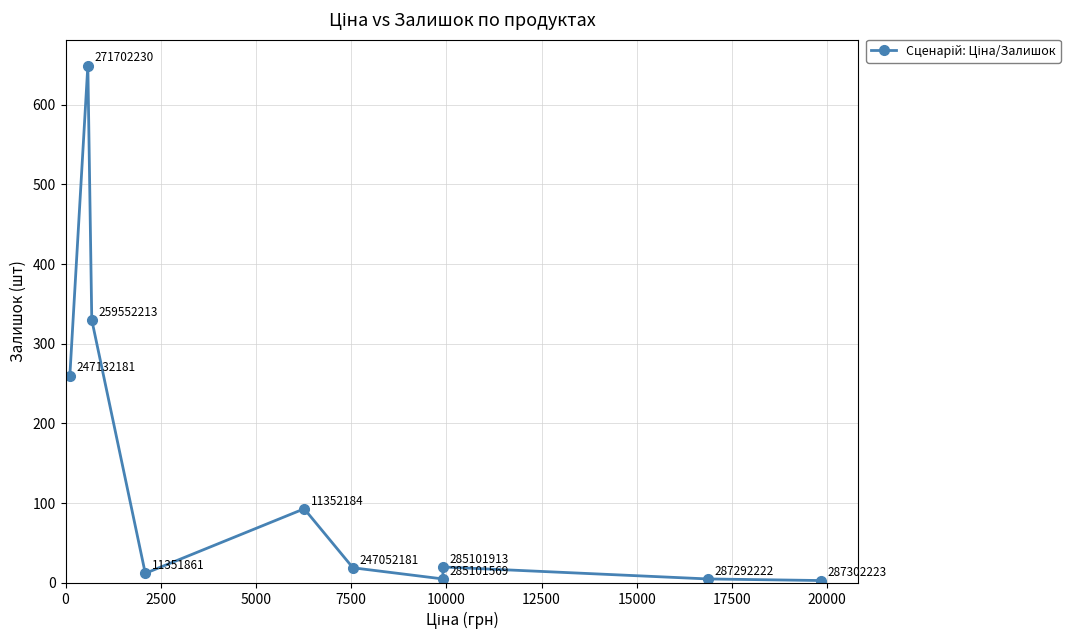

What is the change in value from 5000 to 10000?

-237